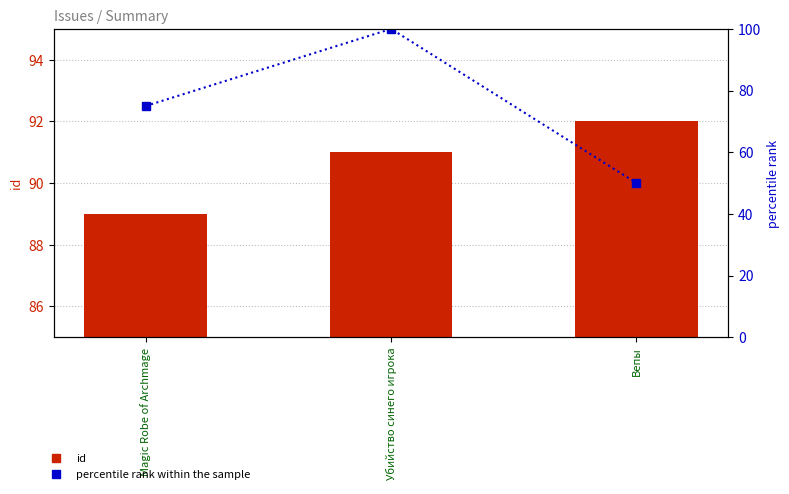

What is the difference between the highest and lowest values at Magic Robe of Archmage?

14